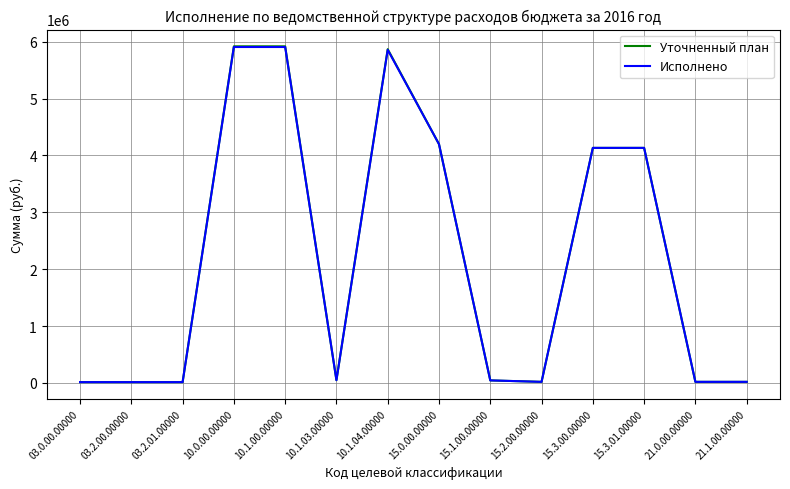

The value of Исполнено at 10.1.04.00000 is 5856533. True or false?

True